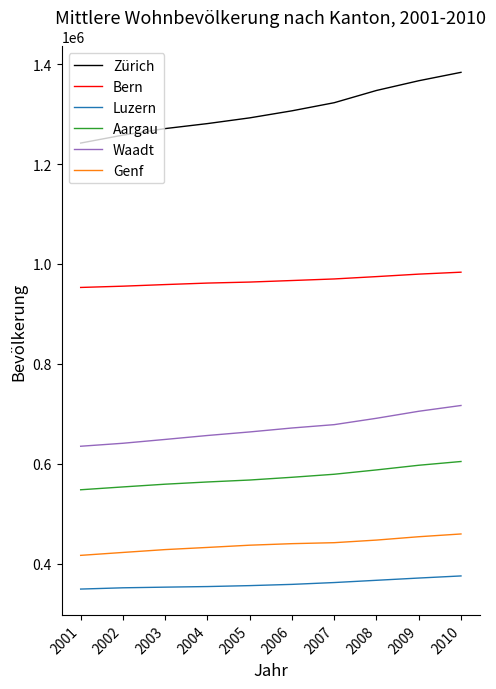

What is the spread (max minus min) of values at 2008?

980926